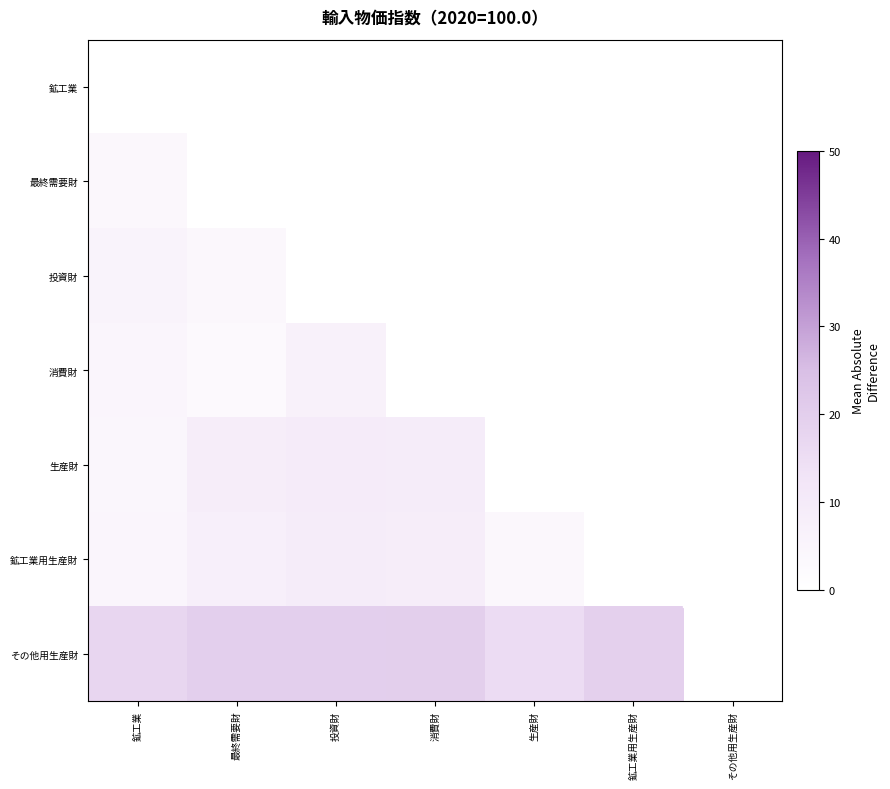

At which category does the chart reach its peak across all series?

その他用生産財